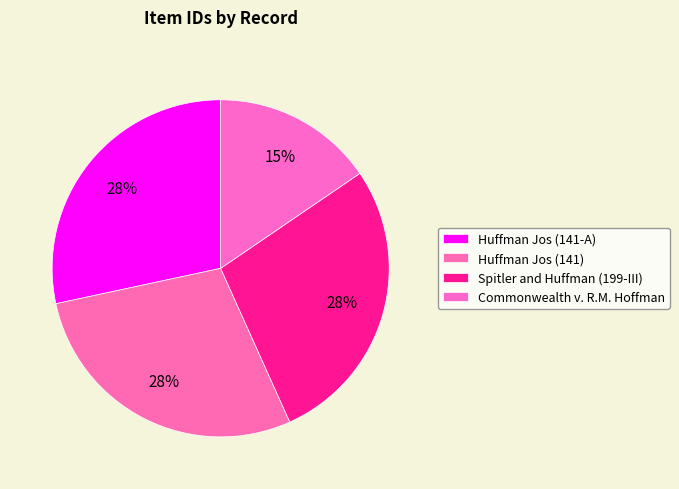

Is Spitler and Huffman (199-III) the majority of the pie?

No